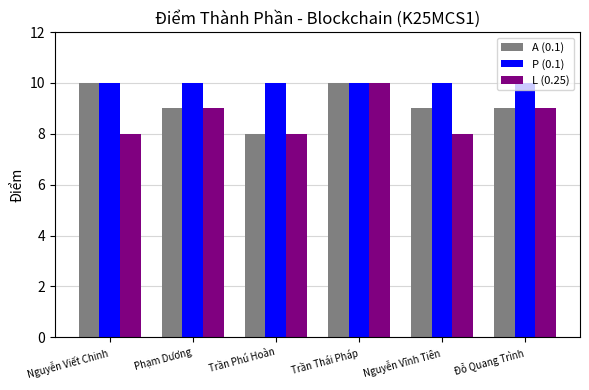

How many series are shown in this chart?

3